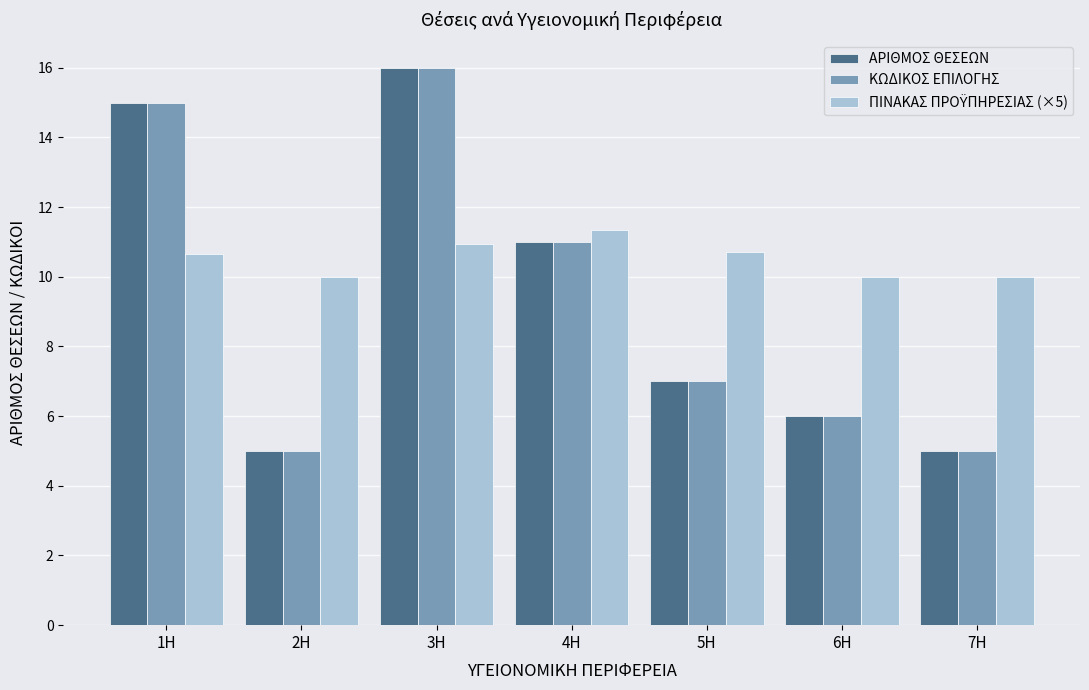

At which category is the sum across all series the highest?

3Η